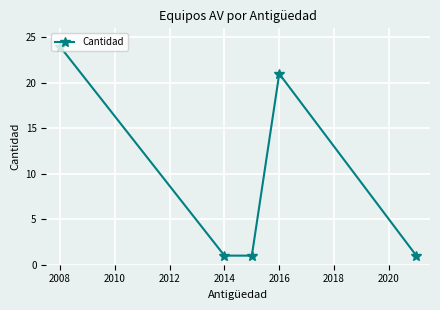

True or false: the data has more than 0 interior local peaks.

True